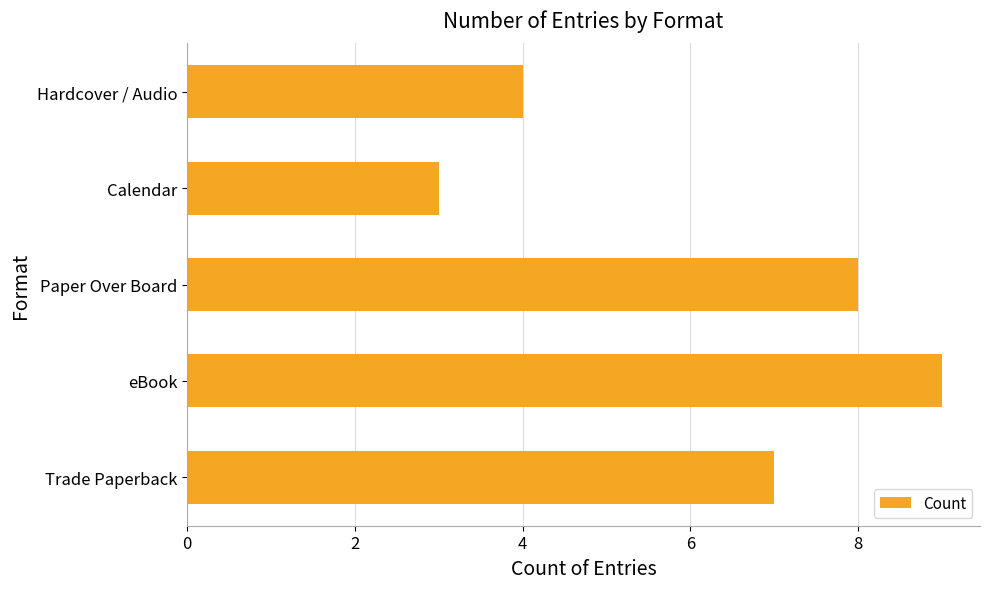

What is the minimum value shown in the chart?

3